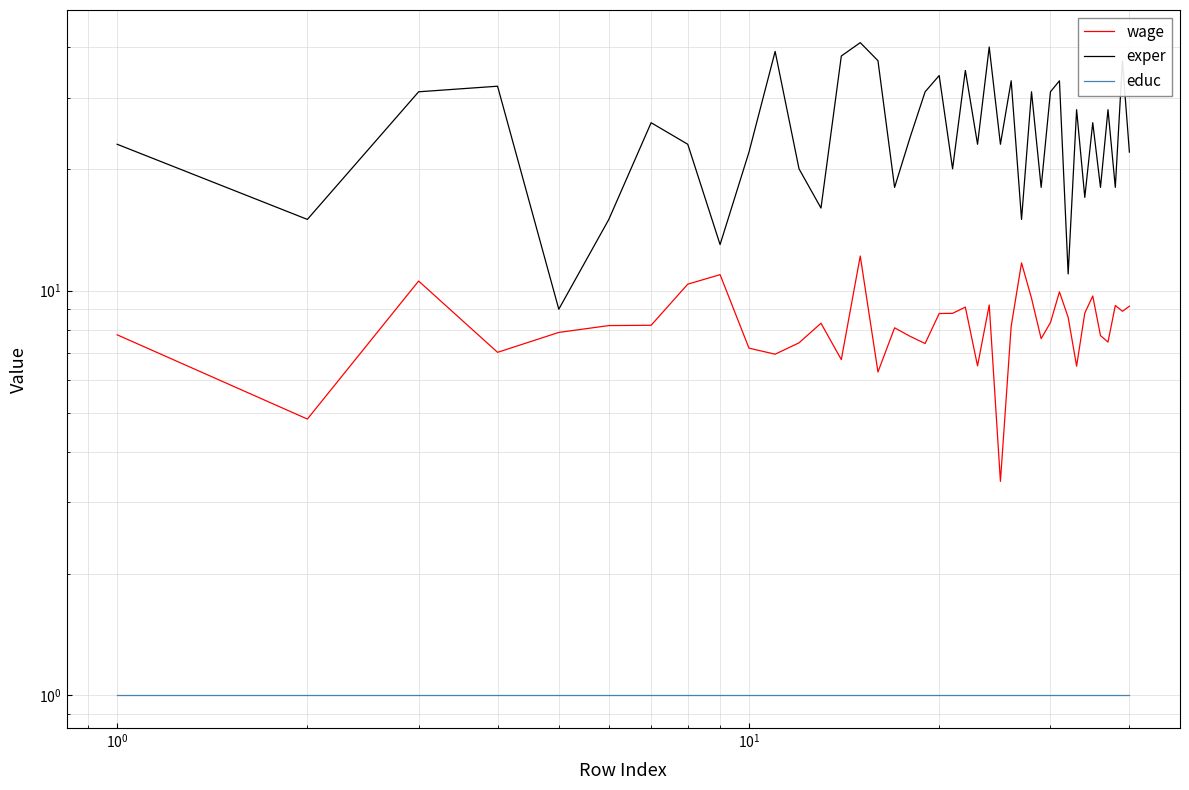

True or false: educ and wage intersect in this chart.

False